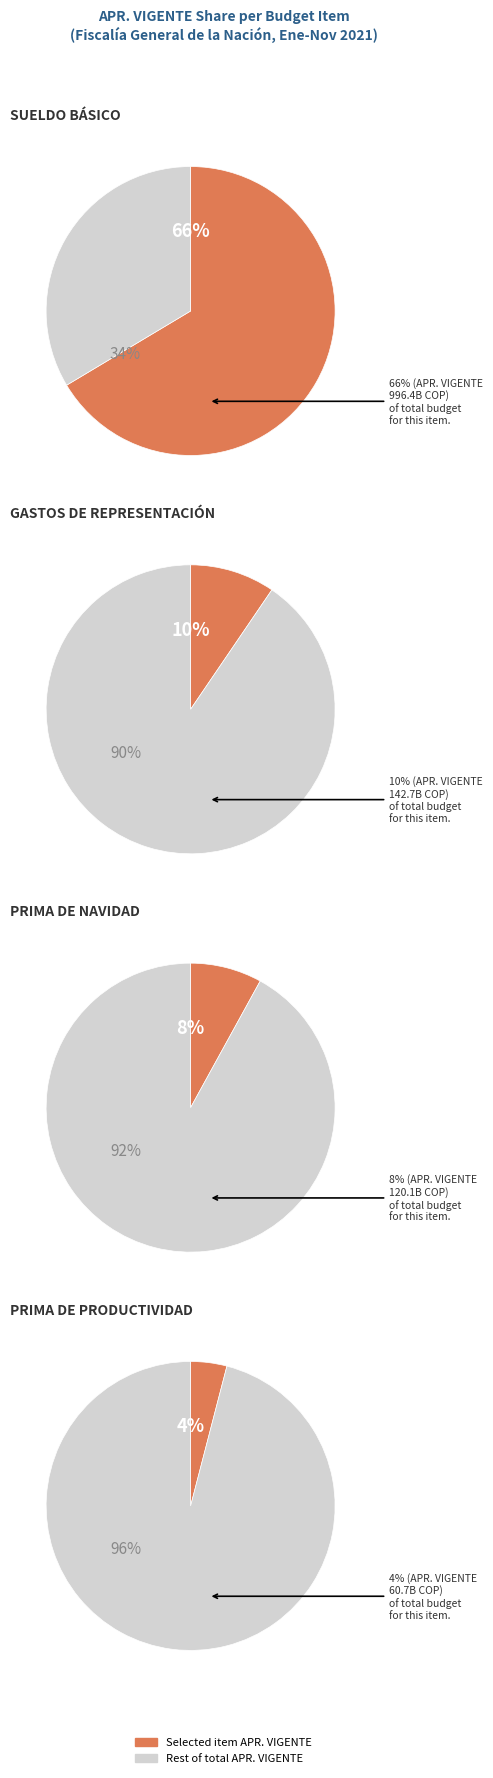

Which category has the biggest portion of the pie?

SUELDO BÁSICO